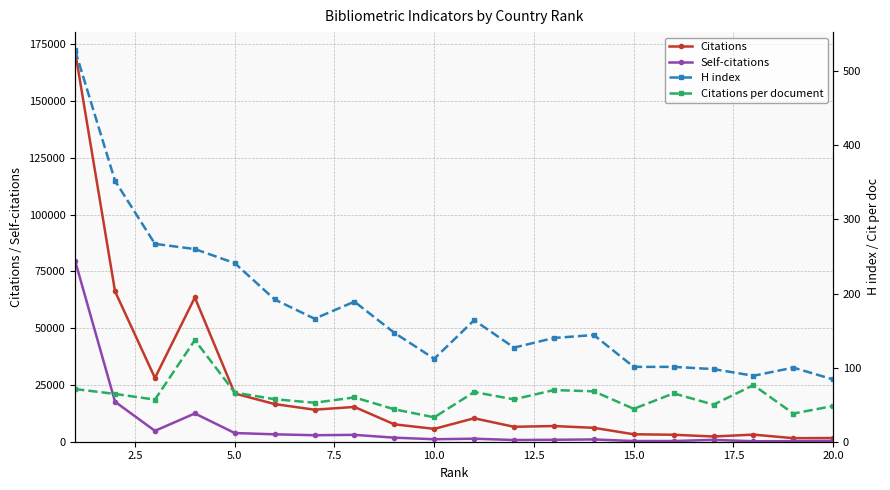

True or false: Self-citations has more than 1 points higher than both neighbors.

True